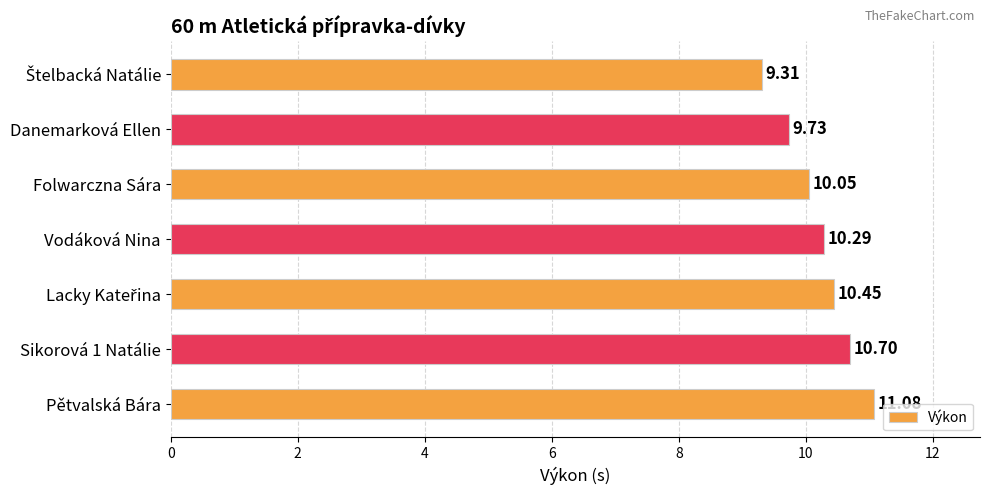

At which label is the value closest to 10?

Folwarczna Sára